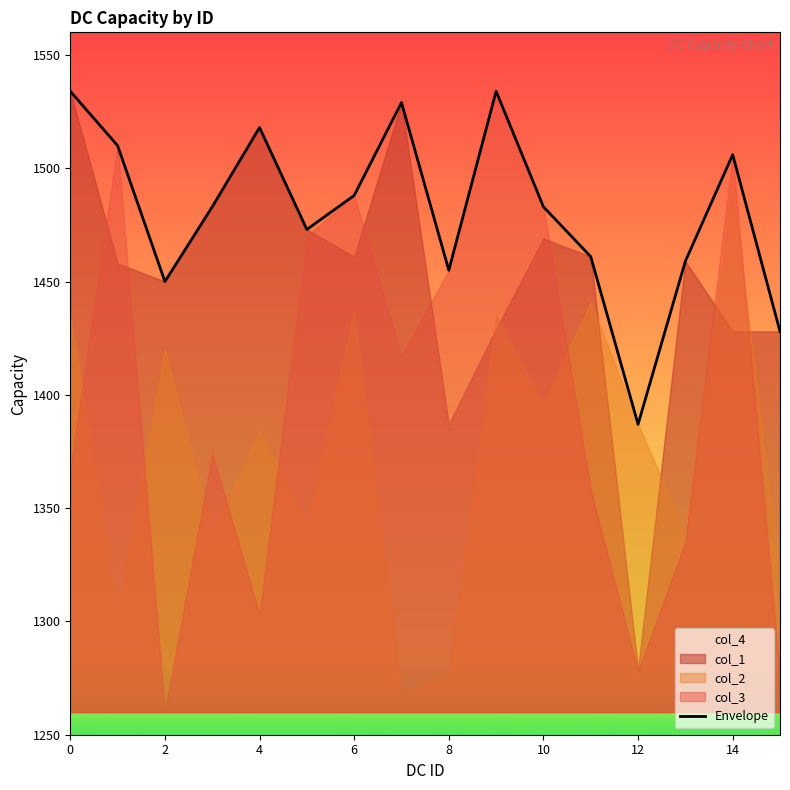

What is the minimum value for Envelope?

1387